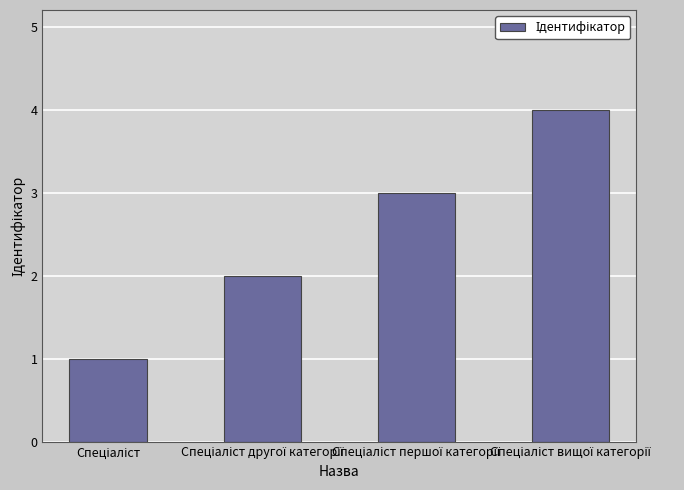

What is the sum of all values?

10